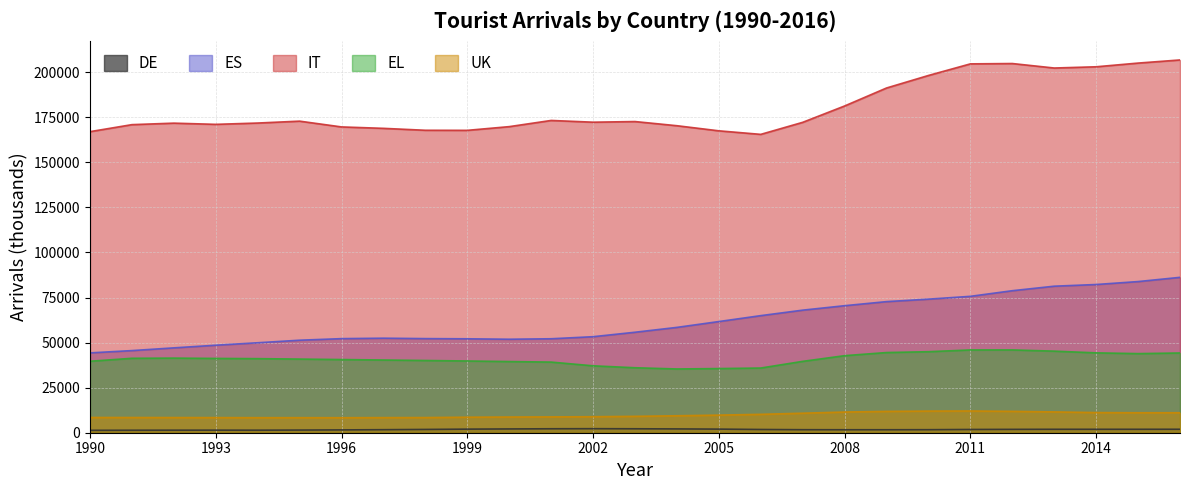

Reading right to left, extract all data points from this chart.

DE: 2016=1921	2015=1906	2014=1902	2013=1904	2012=1864	2011=1805	2010=1681	2009=1648	2008=1651	2007=1674	2006=1798	2005=2005	2004=2114	2003=2187	2002=2241	2001=2192	2000=2100	1999=1991	1998=1822	1997=1682	1996=1563	1995=1472	1994=1404	1993=1424	1992=1408	1991=1378	1990=1333
ES: 2016=86218	2015=83872	2014=82243	2013=81306	2012=78800	2011=75679	2010=74118	2009=72747	2008=70482	2007=68013	2006=64970	2005=61689	2004=58451	2003=55755	2002=53281	2001=52136	2000=51877	1999=52113	1998=52221	1997=52454	1996=52204	1995=51334	1994=49919	1993=48558	1992=47084	1991=45573	1990=44299
IT: 2016=206839	2015=205104	2014=203051	2013=202365	2012=204853	2011=204664	2010=198230	2009=191281	2008=181305	2007=172227	2006=165549	2005=167518	2004=170348	2003=172660	2002=172307	2001=173272	2000=169840	1999=167780	1998=167822	1997=168890	1996=169678	1995=172883	1994=171835	1993=171105	1992=171774	1991=170944	1990=167052
EL: 2016=44242	2015=43897	2014=44314	2013=45264	2012=45949	2011=45937	2010=44961	2009=44488	2008=42757	2007=39600	2006=35896	2005=35601	2004=35377	2003=36054	2002=37127	2001=39194	2000=39494	1999=39799	1998=40082	1997=40346	1996=40609	1995=40865	1994=41103	1993=41226	1992=41401	1991=41299	1990=39658
UK: 2016=11086	2015=11077	2014=11177	2013=11551	2012=11864	2011=12063	2010=12009	2009=11844	2008=11478	2007=10828	2006=10204	2005=9771	2004=9412	2003=9095	2002=8881	2001=8785	2000=8715	1999=8612	1998=8410	1997=8378	1996=8333	1995=8348	1994=8345	1993=8389	1992=8414	1991=8437	1990=8458